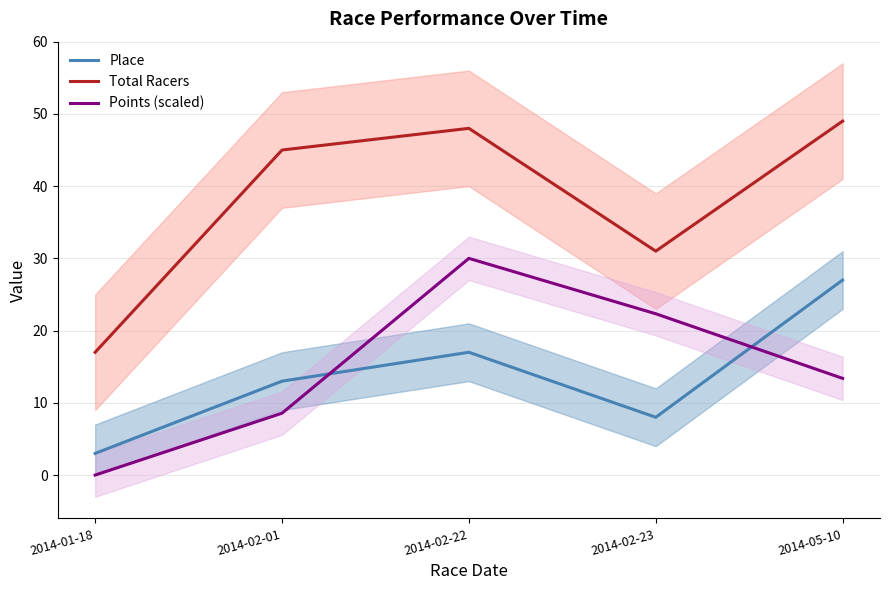

At which category is the sum across all series the highest?

2014-02-22